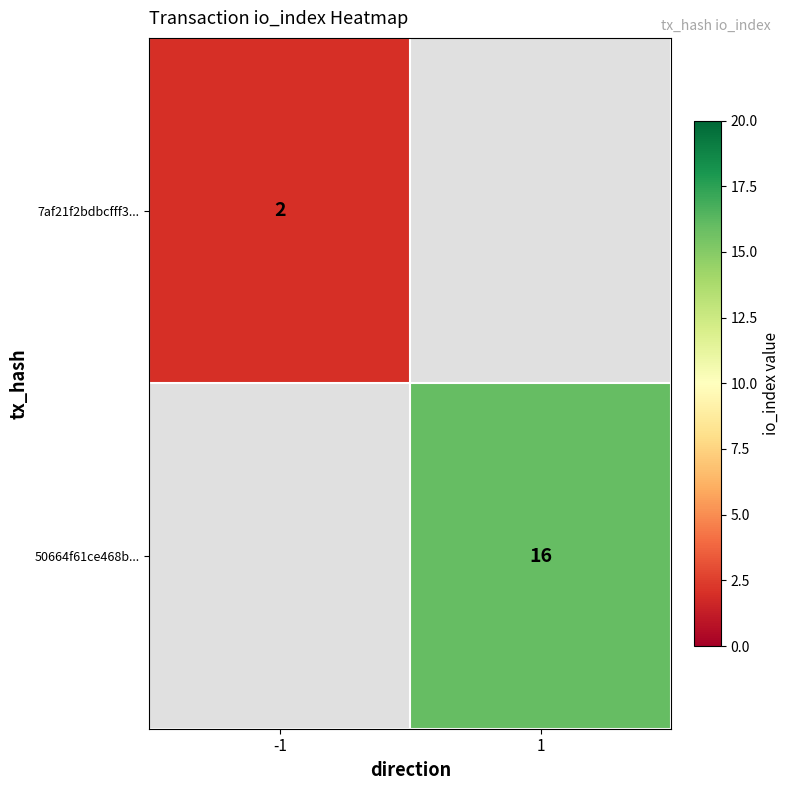

At how many categories does at least one series exceed 4?

1